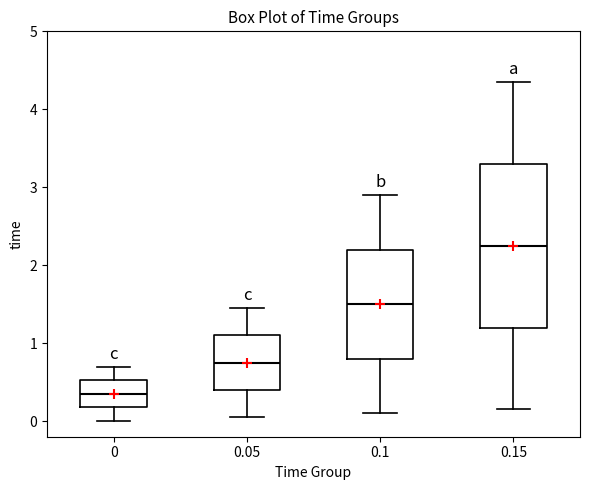

Which box is the tallest, from its lower edge to its upper edge?

0.15